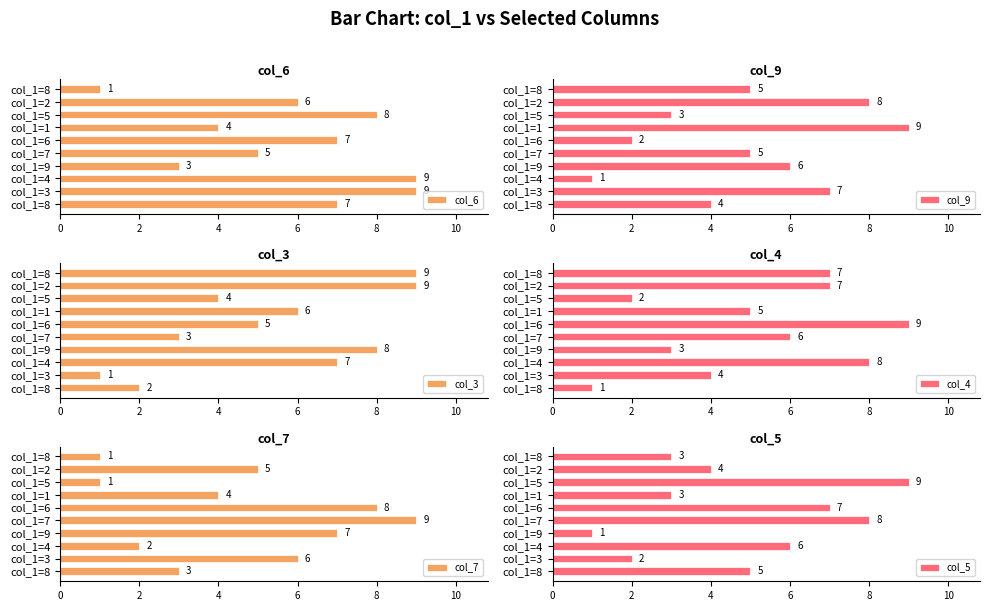

What are all the series names shown in the legend?

col_6, col_9, col_3, col_4, col_7, col_5